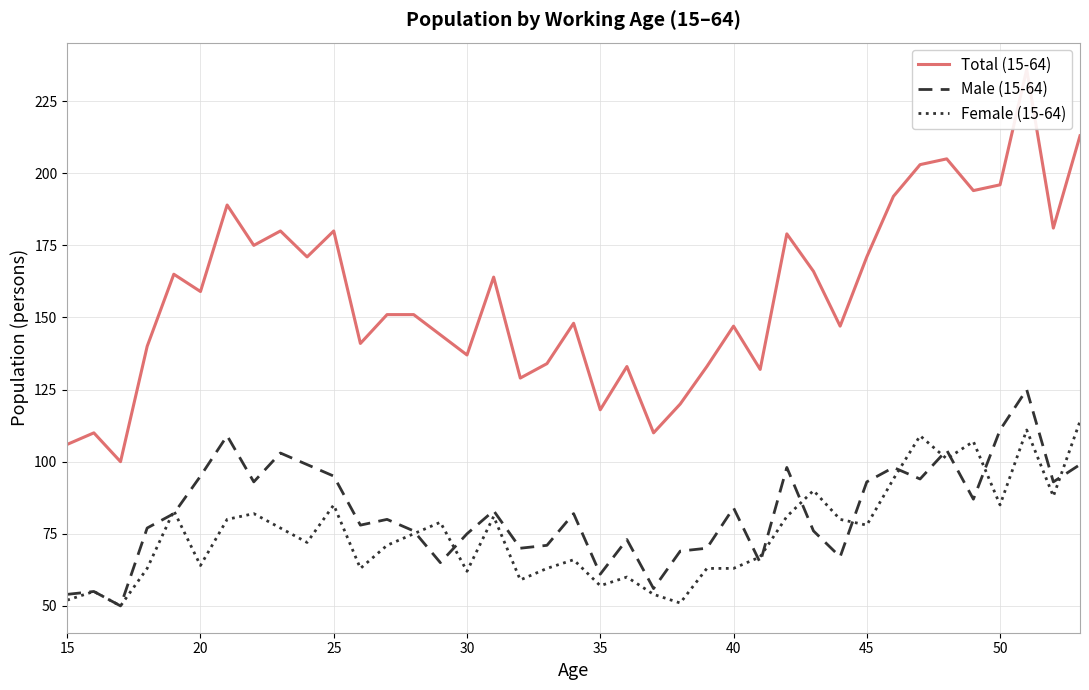

The Total (15-64) series shows 123 at 36. True or false?

False